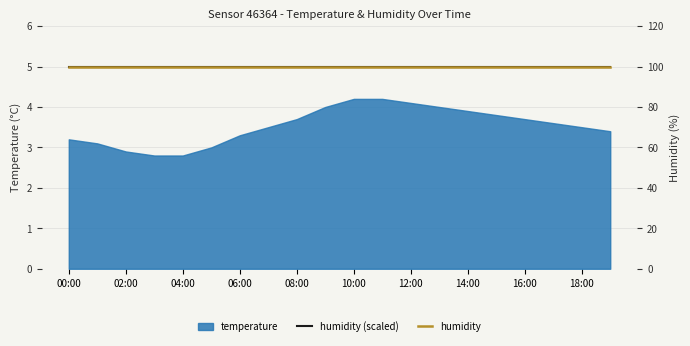

What is the value of the humidity point at the 1st from the left?

99.9